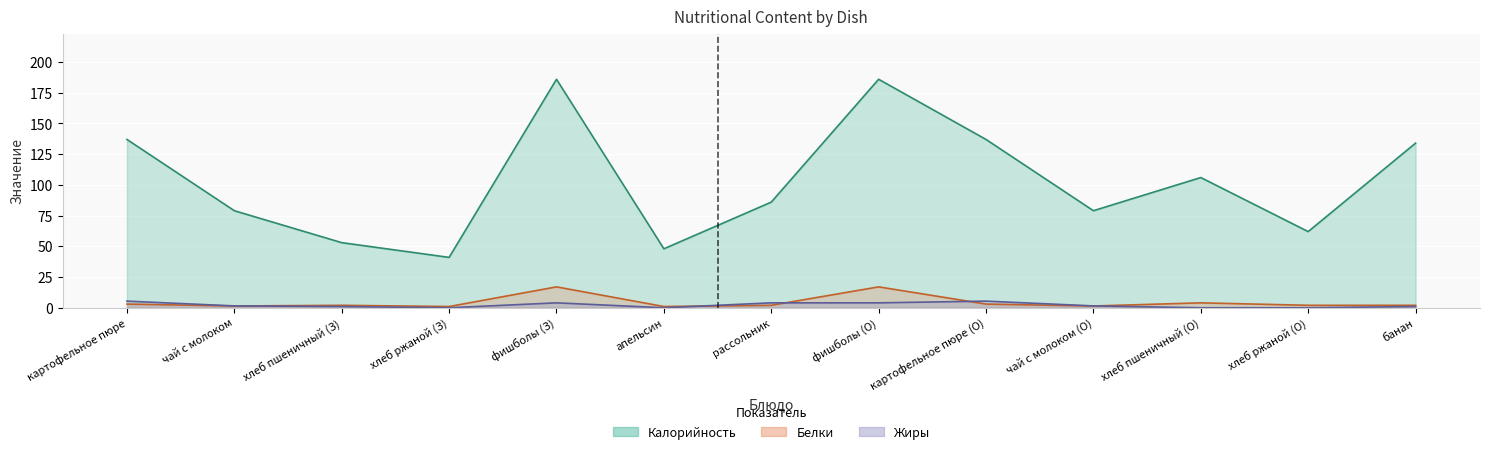

True or false: Жиры has more than 2 points higher than both neighbors.

False